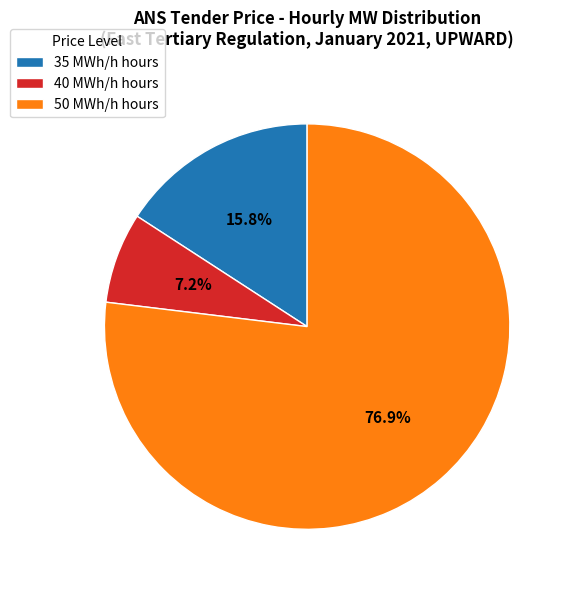

Which slice is the smallest?

40 MWh/h hours